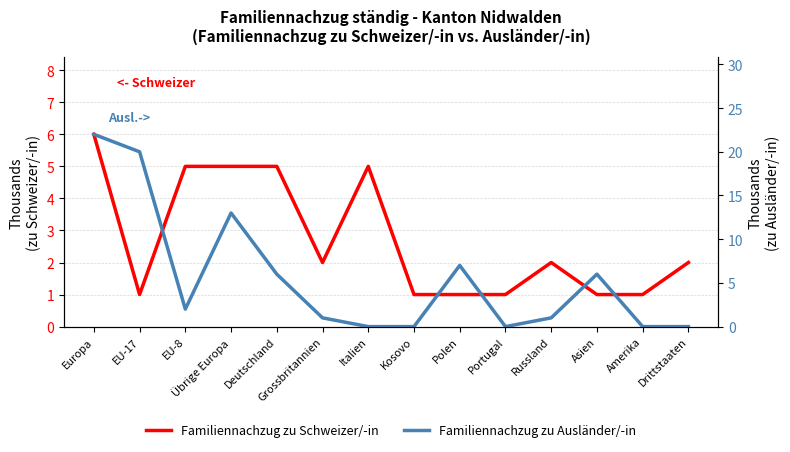

Rank the series at Polen from lowest to highest value.

Familiennachzug zu Schweizer/-in, Familiennachzug zu Ausländer/-in